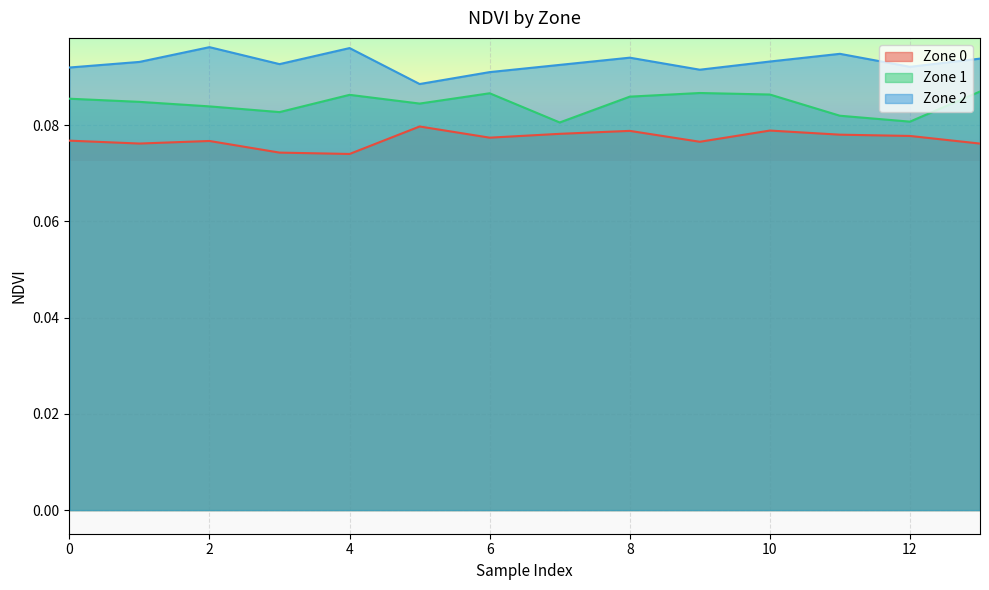

True or false: Zone 1 and Zone 0 intersect in this chart.

False